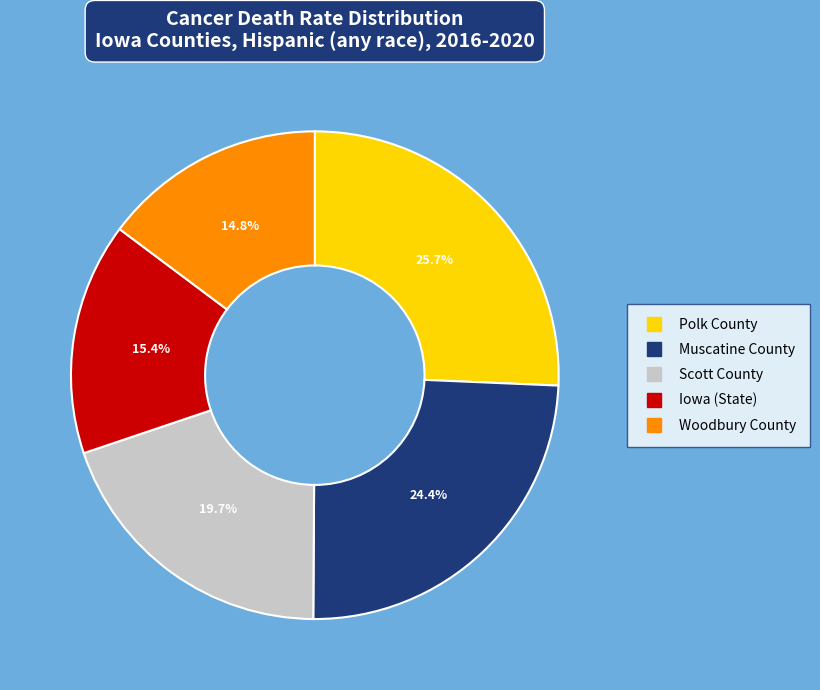

Rank the categories by value from lowest to highest.

Woodbury County, Iowa (State), Scott County, Muscatine County, Polk County